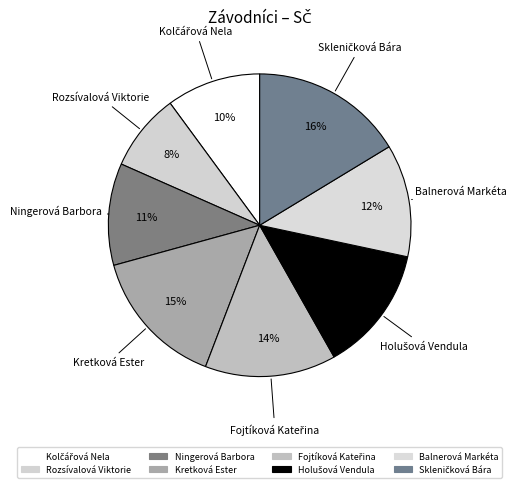

Count the number of slices in the pie.

8